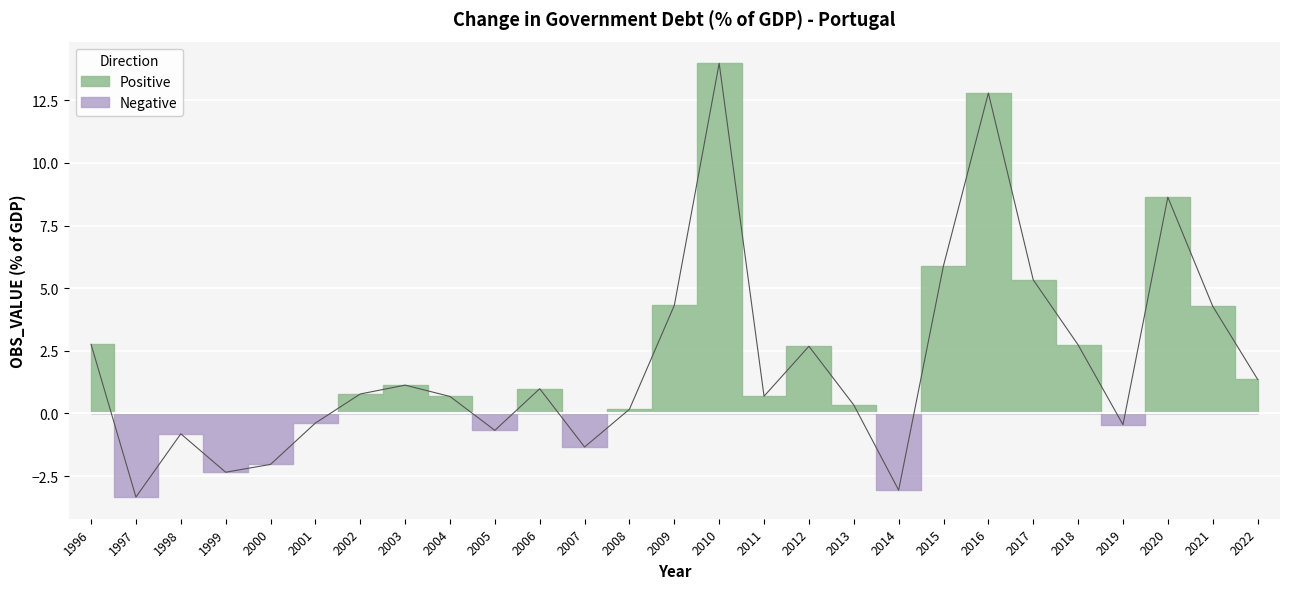

Is it true that Negative equals 0.0 at 1996?

True